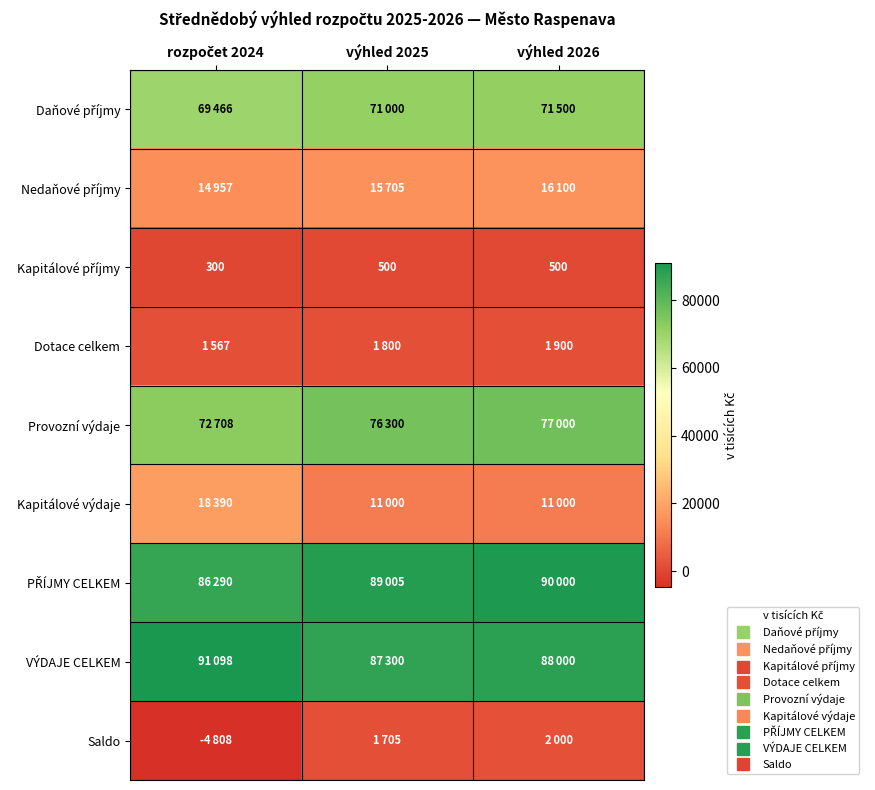

List the labels in order of VÝDAJE CELKEM value, largest first.

rozpočet 2024, výhled 2026, výhled 2025